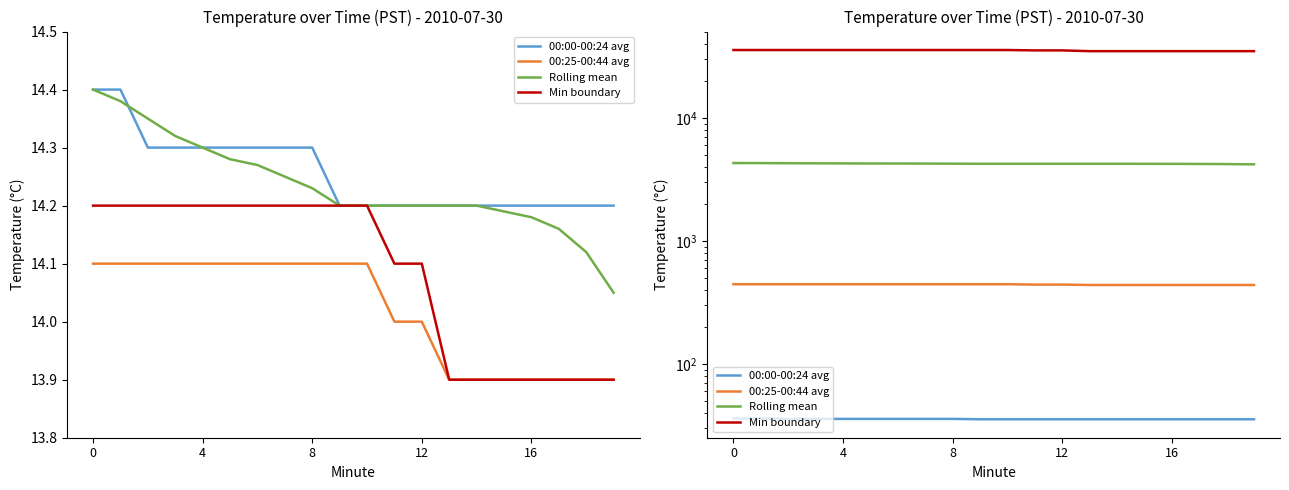

True or false: 00:00-00:24 avg has more than 2 interior local peaks.

False